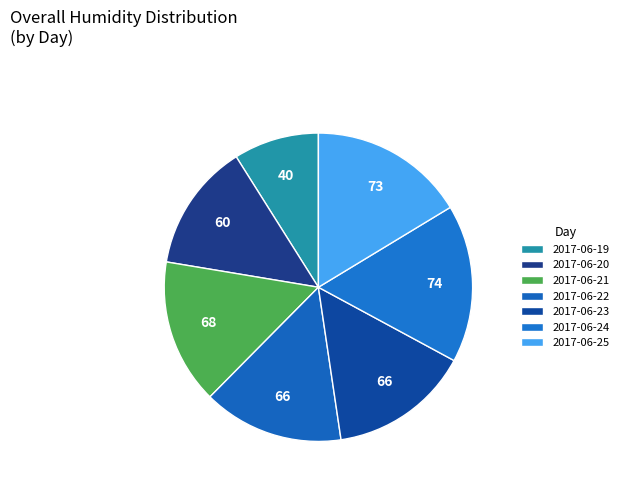

How many segments does this pie chart have?

7